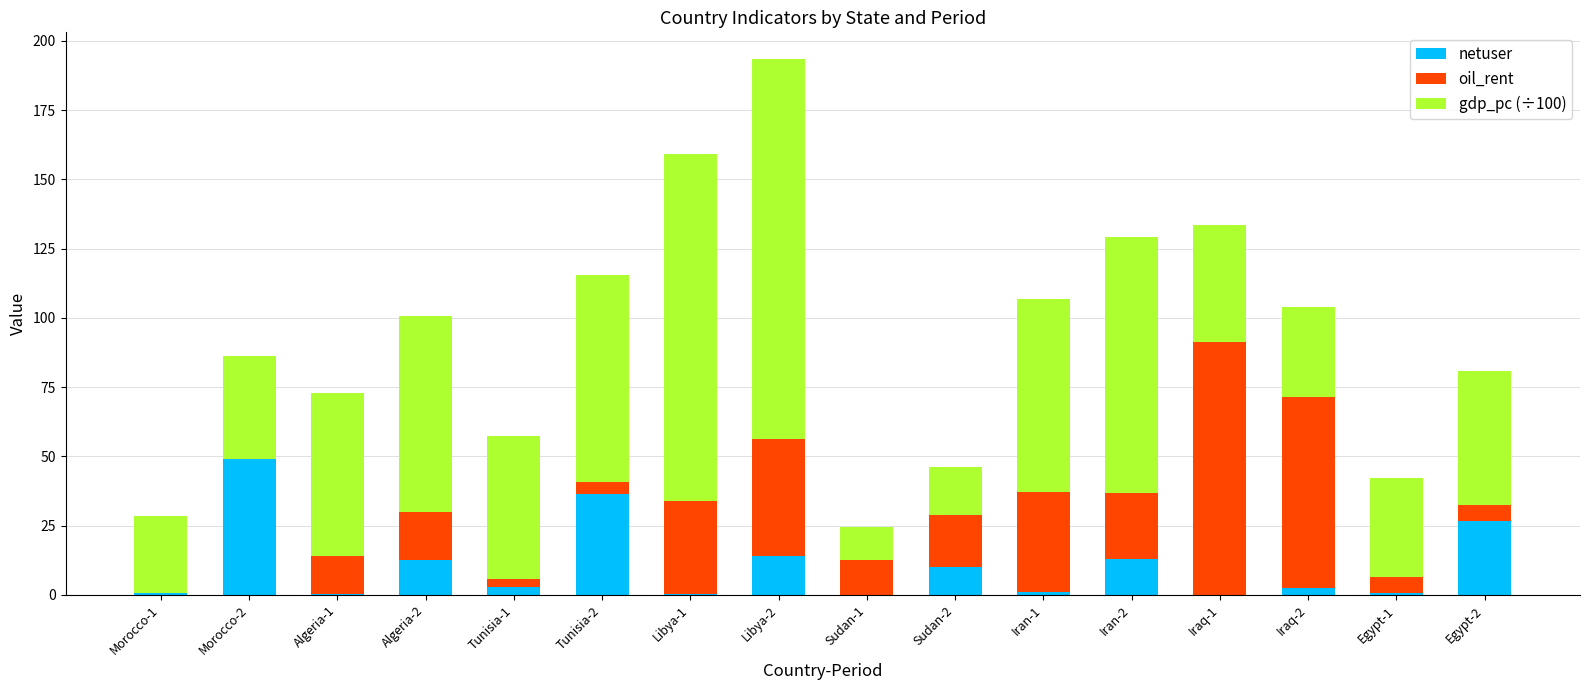

What value does the netuser series have at Iraq-1?

0.1